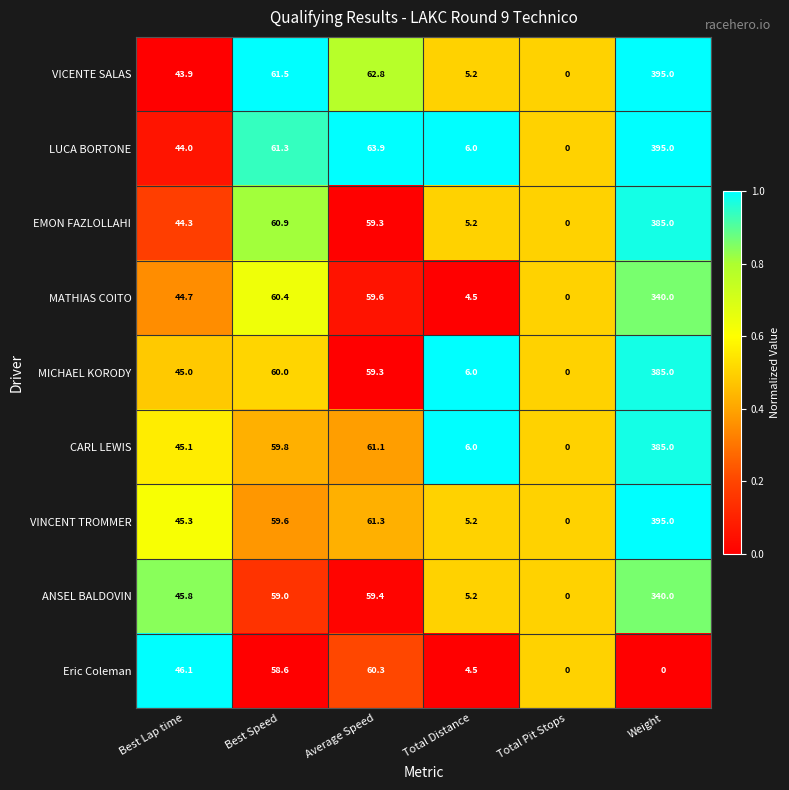

What is the maximum value shown in the chart?

395.0